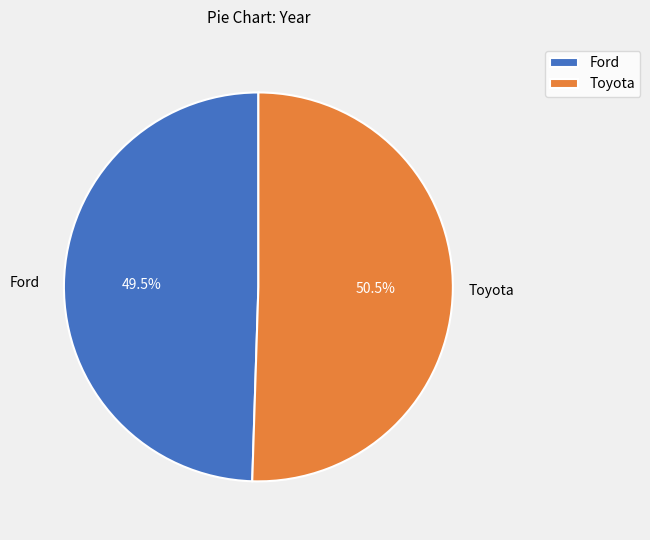

What is the total percentage of Ford and Toyota?

100.0%